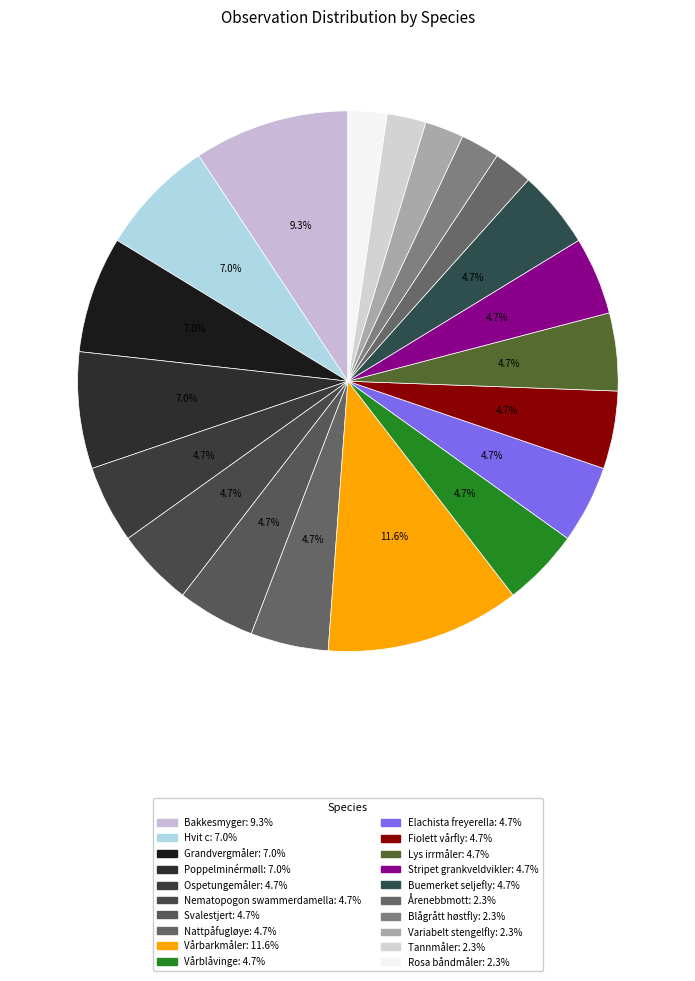

Does Tannmåler represent more than half of the total?

No